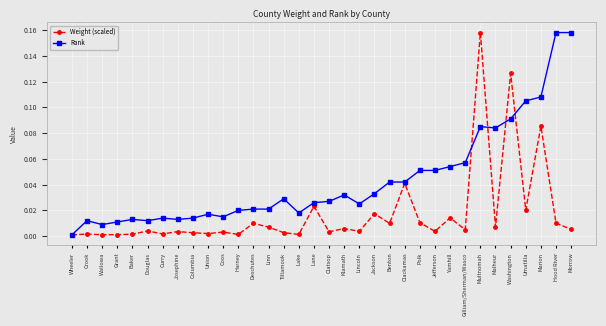

At which category is the sum across all series the highest?

Multnomah